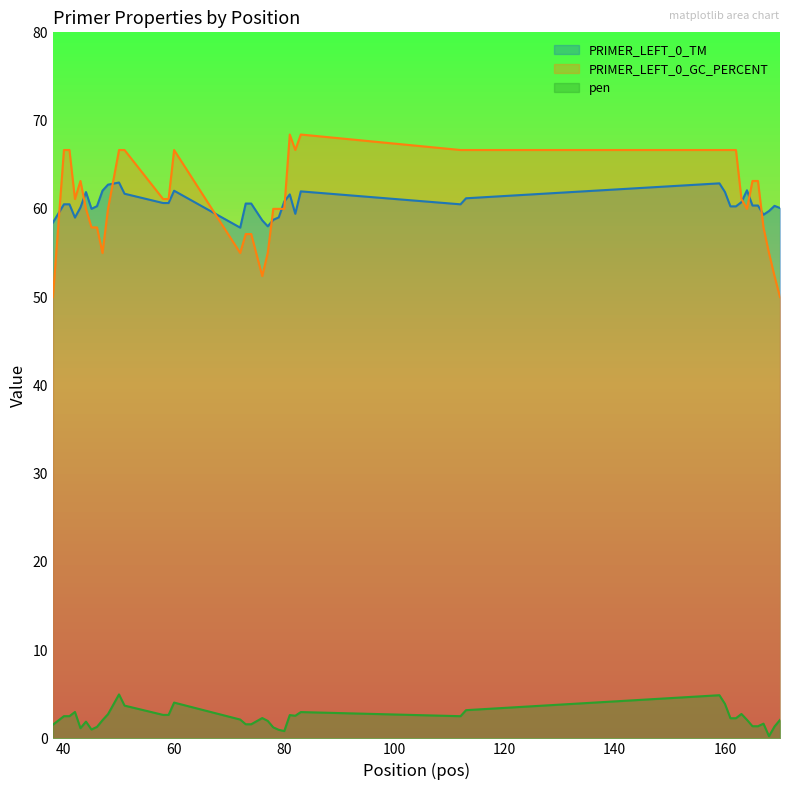

True or false: PRIMER_LEFT_0_TM and pen cross at least once.

False